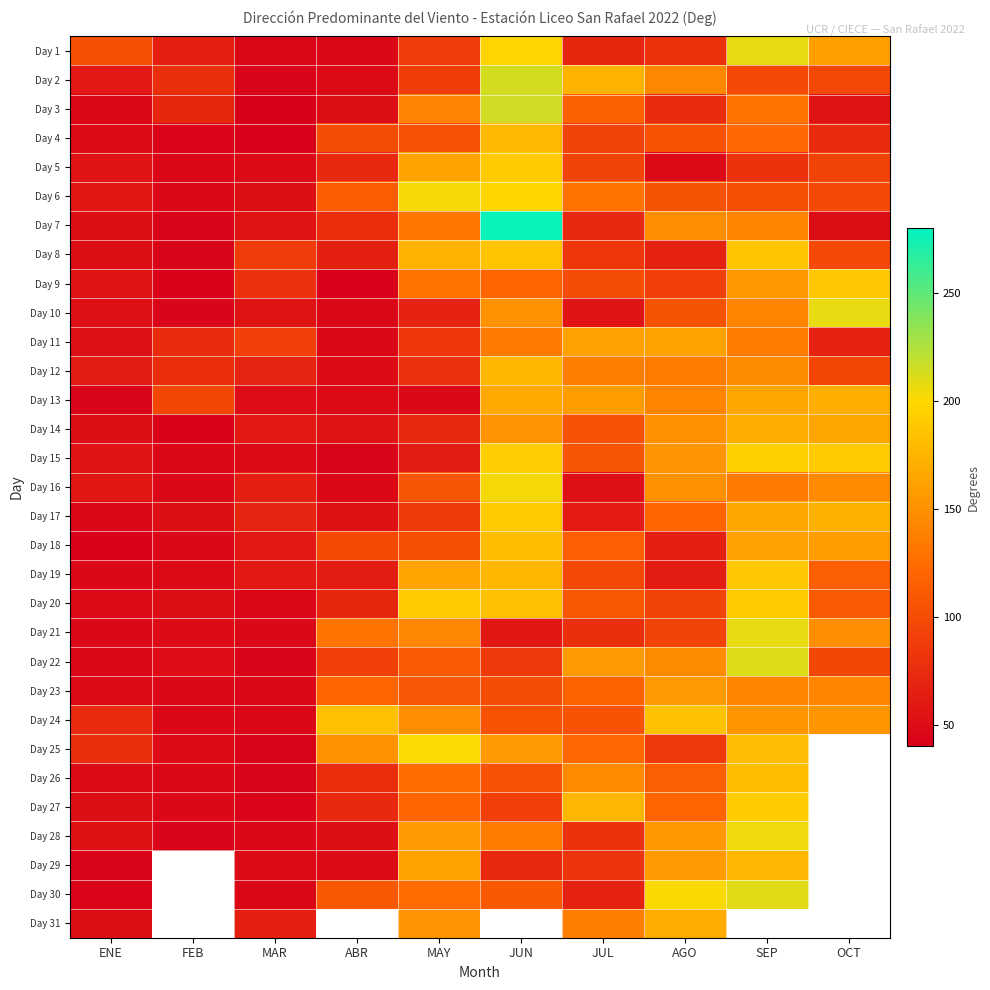

Which series has the largest total across all categories?

Day 24